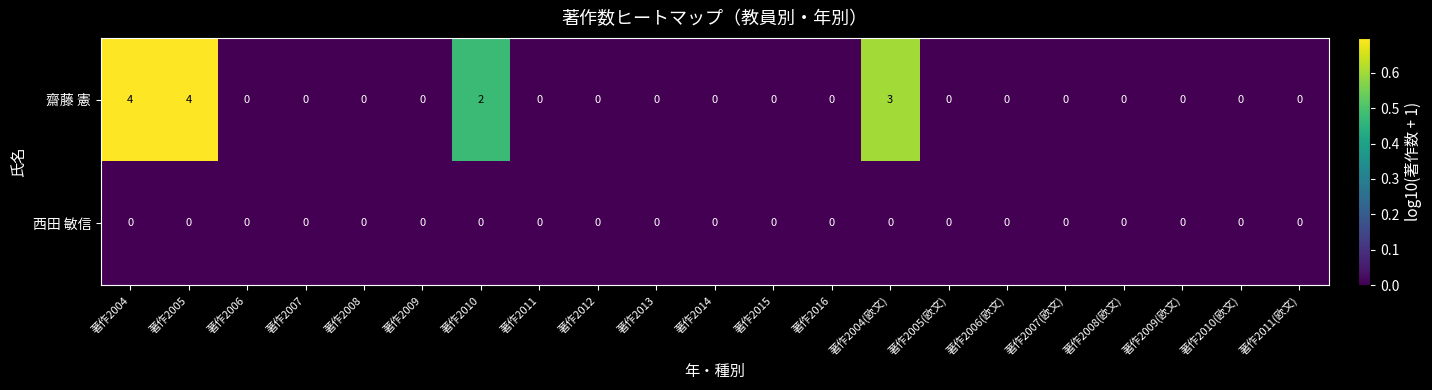

List the series in order of their peak value, highest first.

齋藤 憲, 西田 敏信